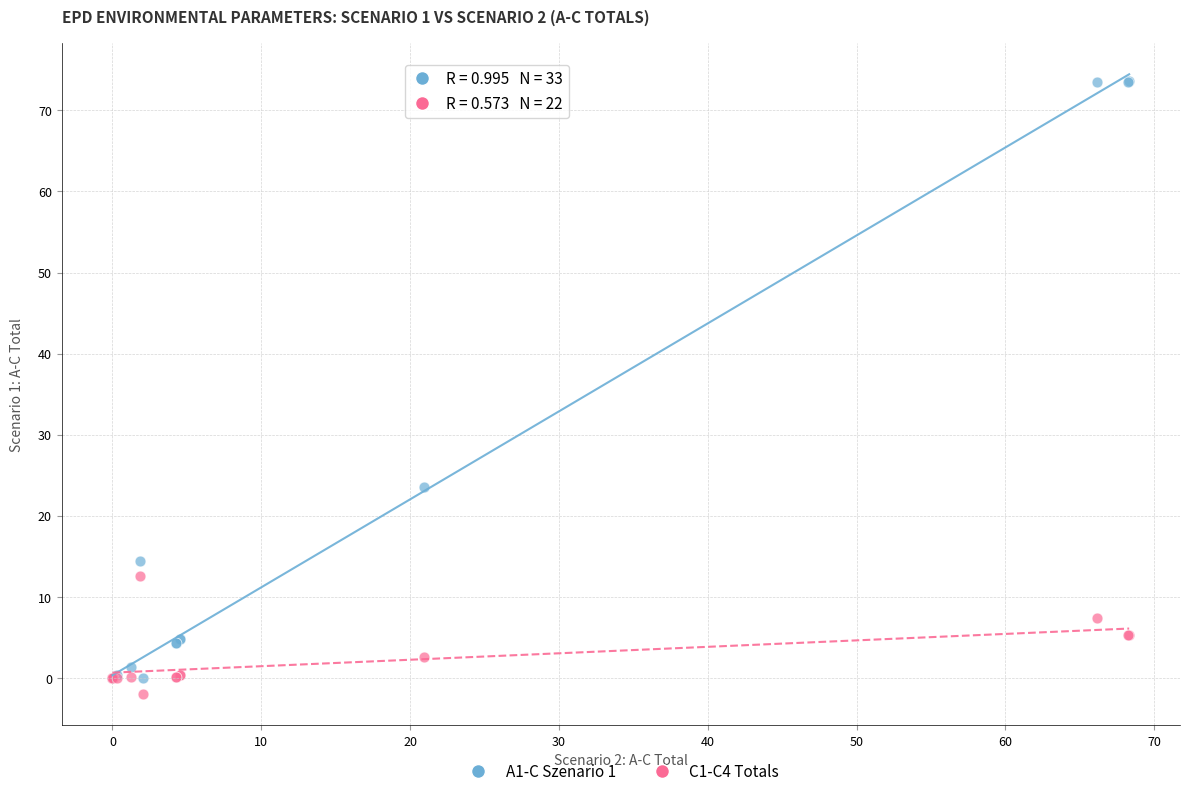

Across all series, what Y value is closest to 35?

23.5